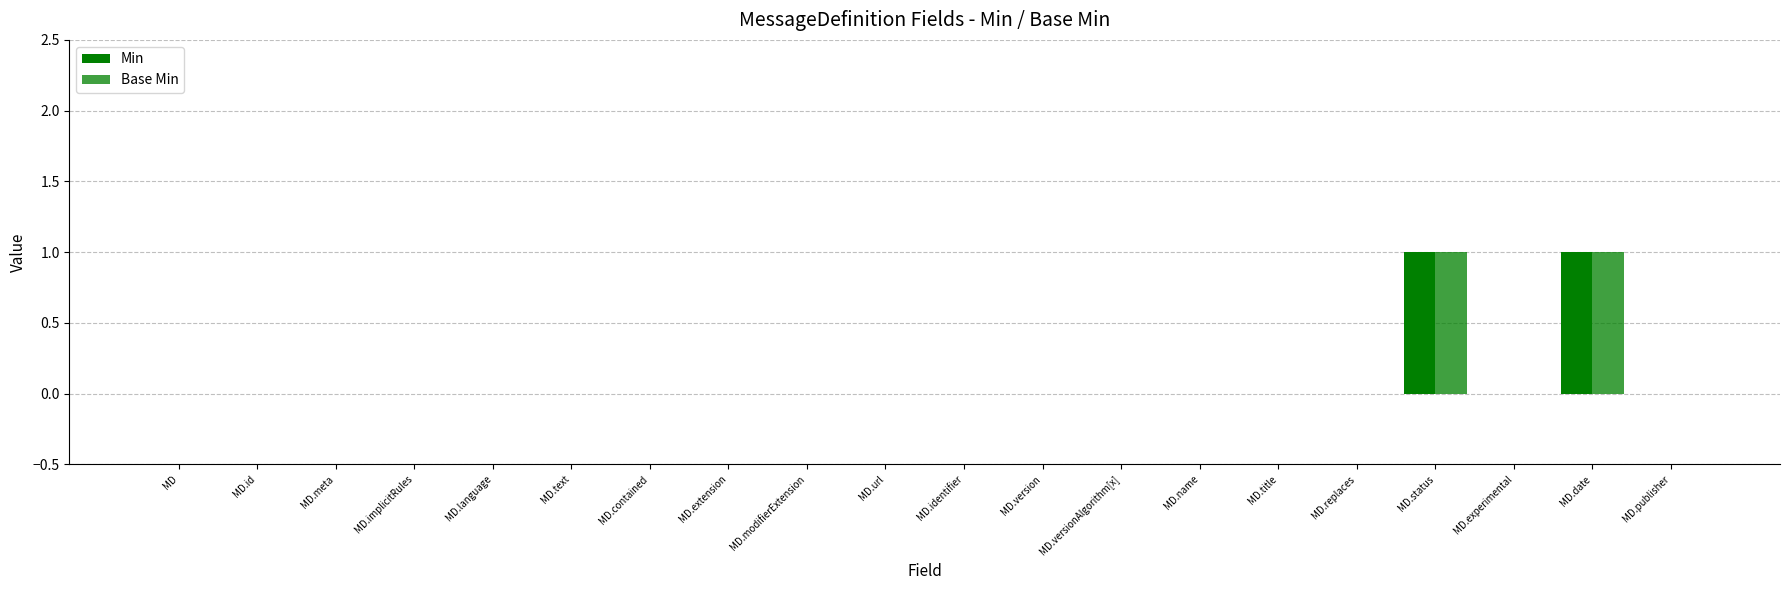

How many distinct data groups are displayed?

2